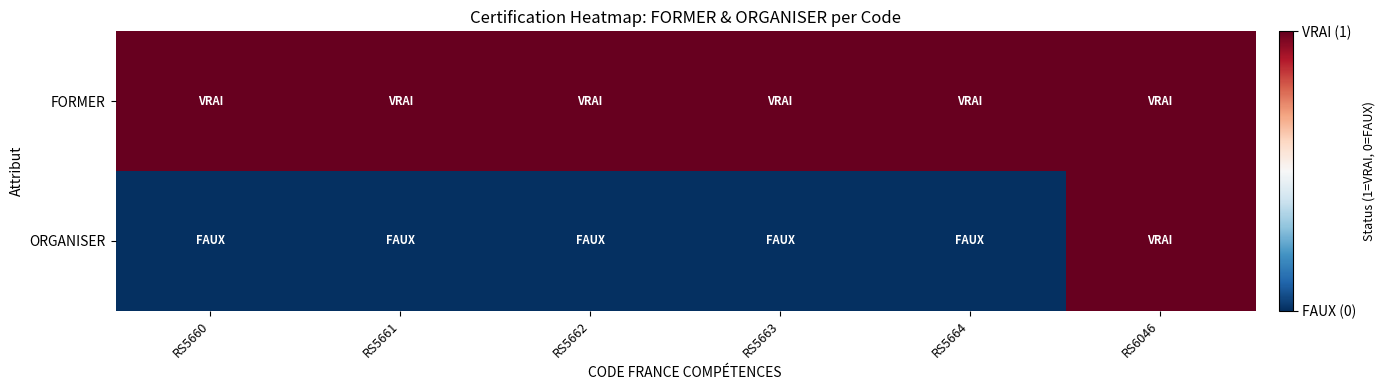

At which category is the sum across all series the highest?

RS6046